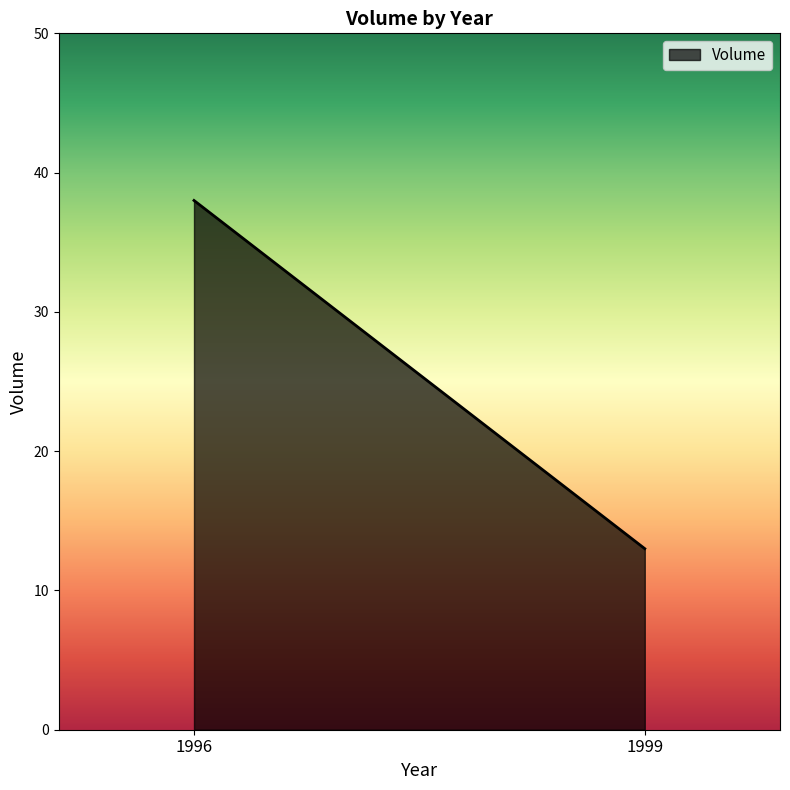

At which category does the chart reach its peak across all series?

1996